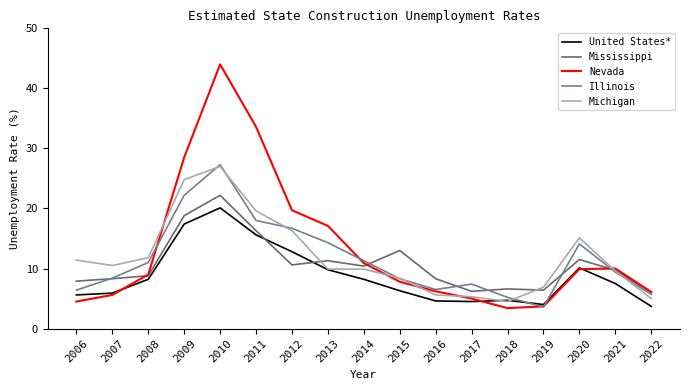

What value does the Michigan series have at 2022?

5.0